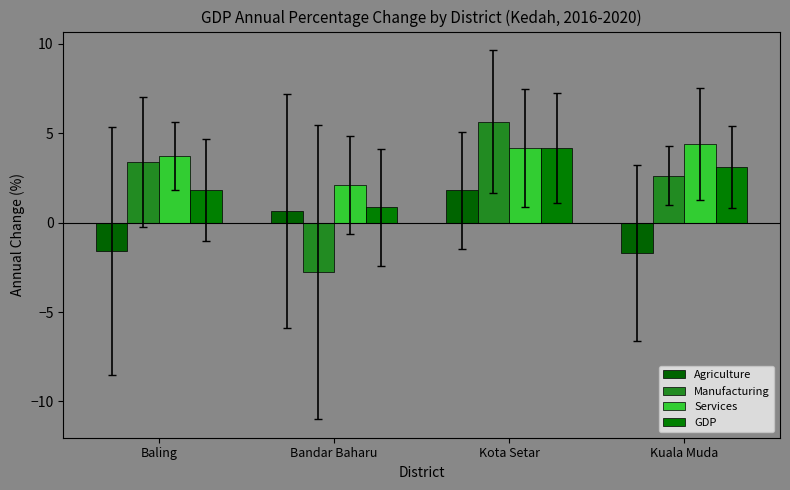

How many values in the Services series are below 4?

2